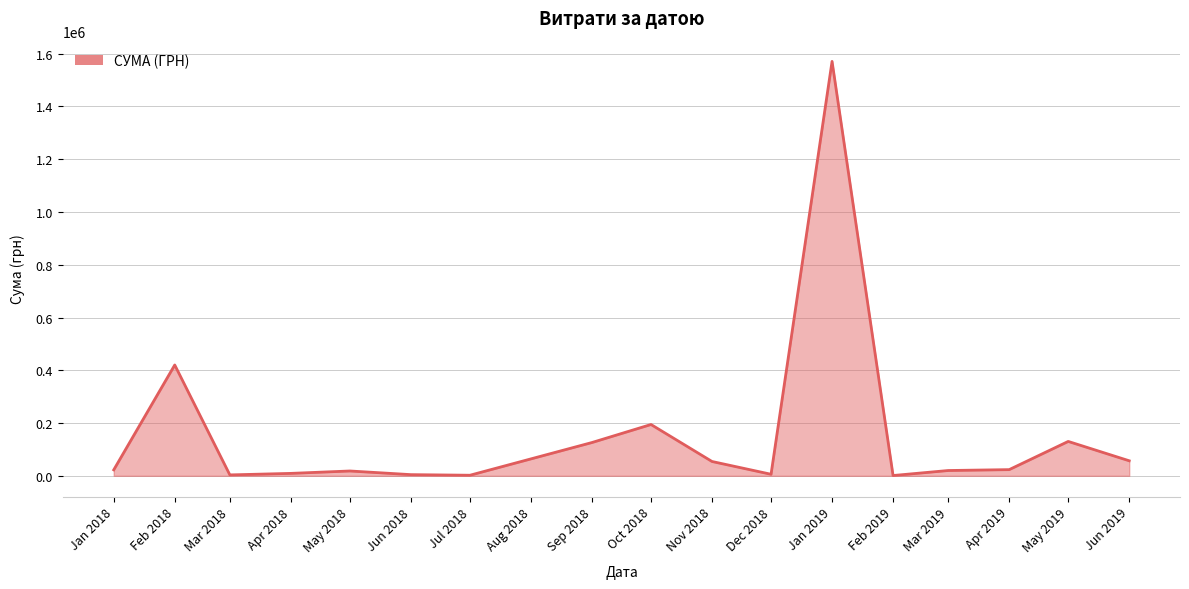

What is the difference between the maximum and minimum values?

1569728.2